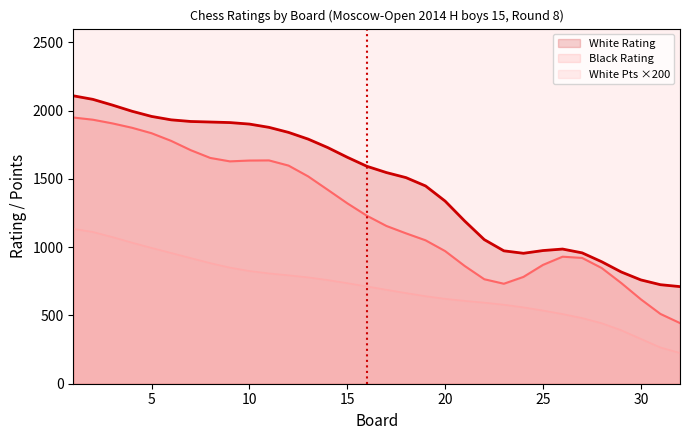

Which series has the widest spread of values?

Black Rating